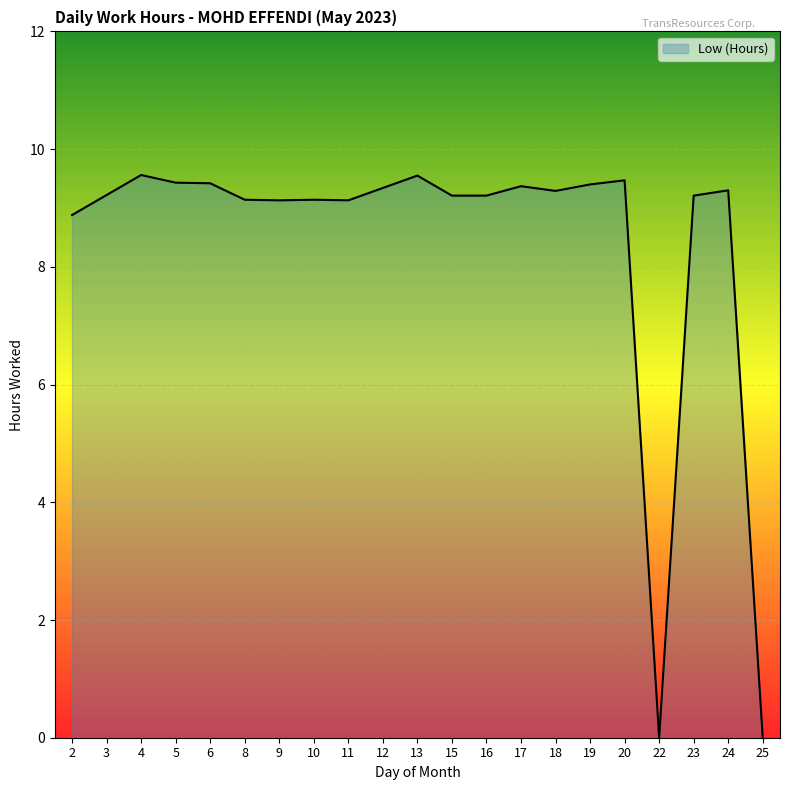

What is the difference between the maximum and minimum values?

9.6